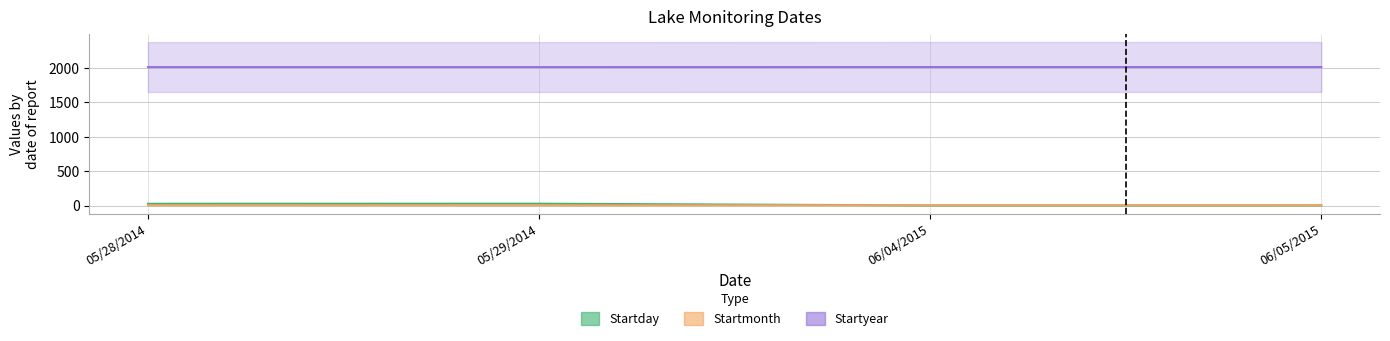

Reading right to left, list all the values displayed in this chart.

Startday: 5	4	29	28
Startmonth: 6	6	5	5
Startyear: 2015	2015	2014	2014